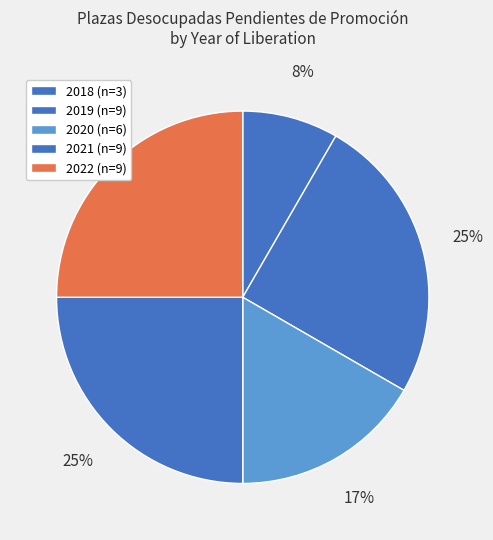

Which slice is the largest?

2019